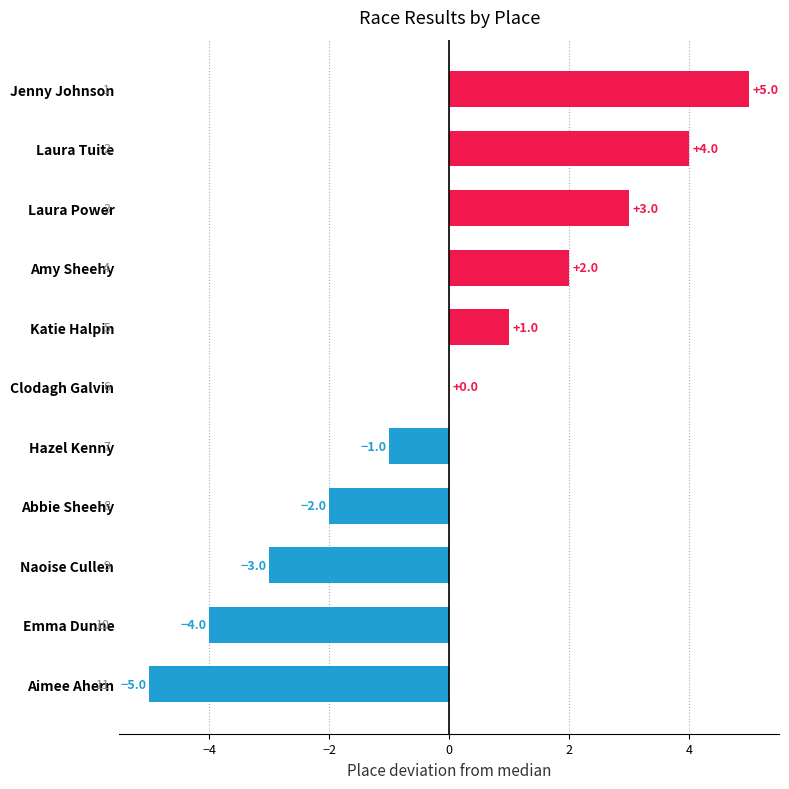

How many categories are shown in the chart?

11